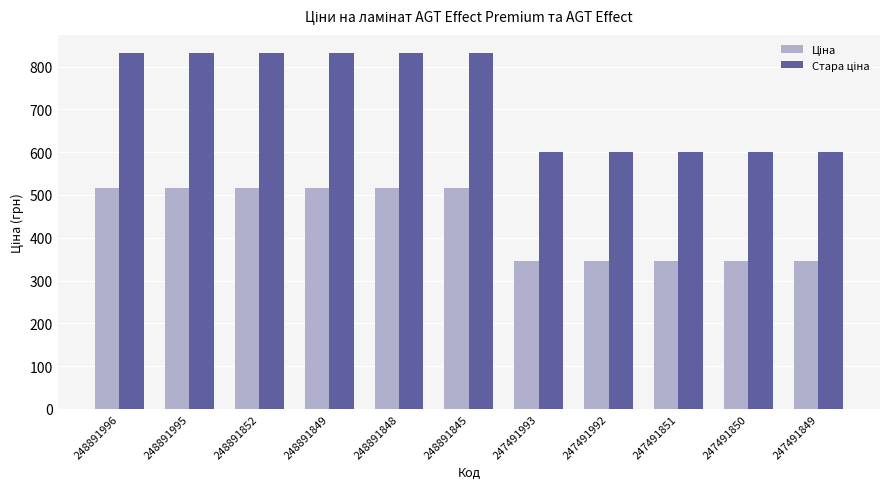

What is the total value across all series at 247491850?

945.5